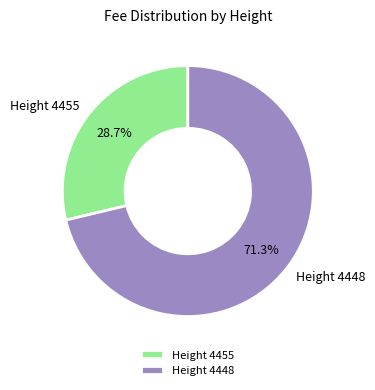

Which slice is the smallest?

Height 4455